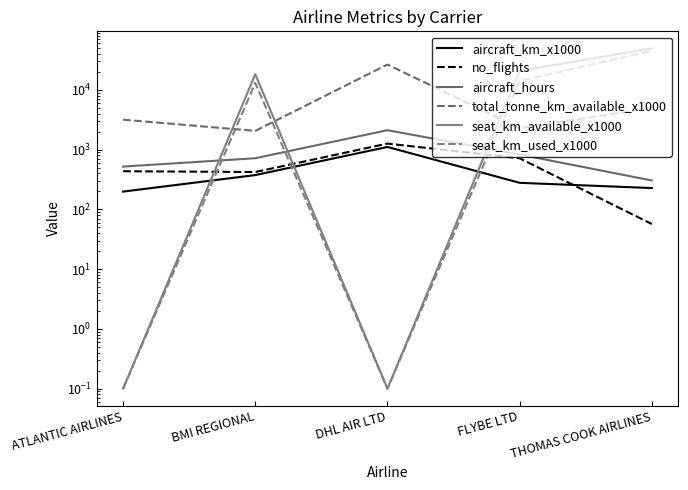

Reading left to right, what are all the values shown in this chart?

aircraft_km_x1000: ATLANTIC AIRLINES=199.0	BMI REGIONAL=376.0	DHL AIR LTD=1112.0	FLYBE LTD=279.0	THOMAS COOK AIRLINES=228.0
no_flights: ATLANTIC AIRLINES=436.0	BMI REGIONAL=423.0	DHL AIR LTD=1266.0	FLYBE LTD=718.0	THOMAS COOK AIRLINES=57.0
aircraft_hours: ATLANTIC AIRLINES=521.7	BMI REGIONAL=720.2	DHL AIR LTD=2120.8	FLYBE LTD=830.8	THOMAS COOK AIRLINES=305.4
total_tonne_km_available_x1000: ATLANTIC AIRLINES=3182.0	BMI REGIONAL=2067.0	DHL AIR LTD=26676.0	FLYBE LTD=2297.0	THOMAS COOK AIRLINES=5020.0
seat_km_available_x1000: ATLANTIC AIRLINES=0.1	BMI REGIONAL=18330.0	DHL AIR LTD=0.1	FLYBE LTD=20859.0	THOMAS COOK AIRLINES=49744.0
seat_km_used_x1000: ATLANTIC AIRLINES=0.1	BMI REGIONAL=13112.0	DHL AIR LTD=0.1	FLYBE LTD=14146.0	THOMAS COOK AIRLINES=45080.0